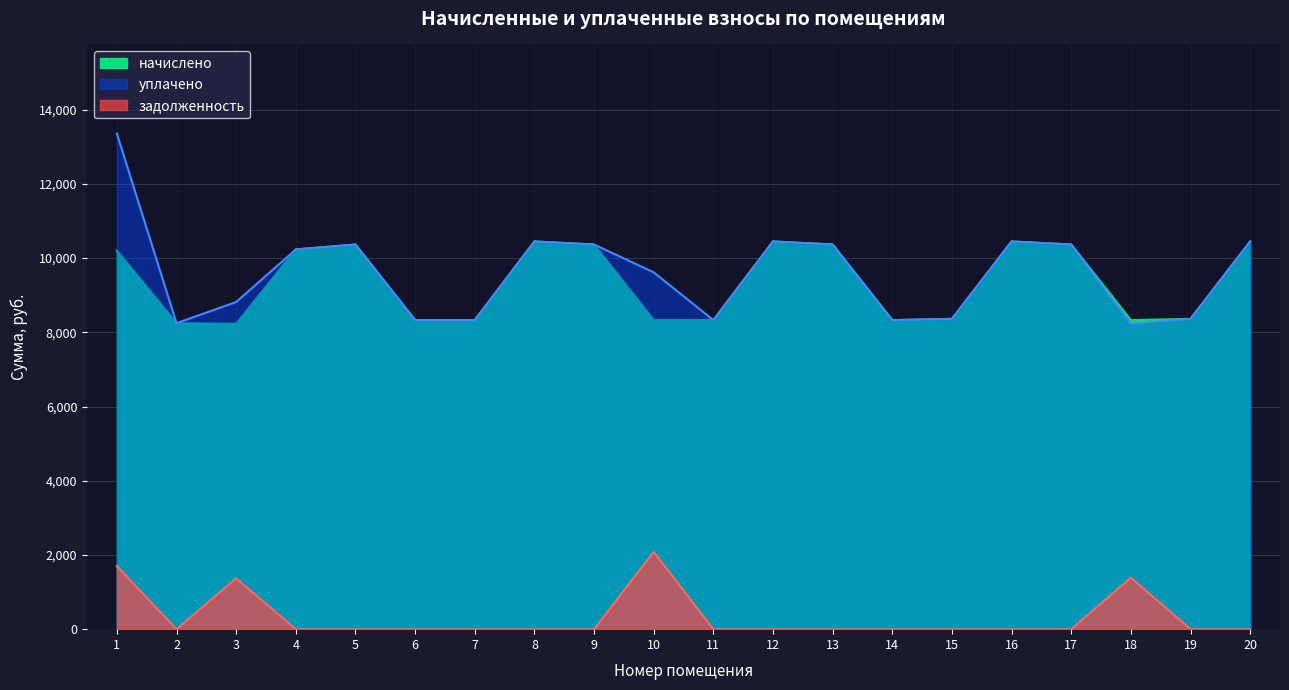

What is the maximum value shown in the chart?

13354.9